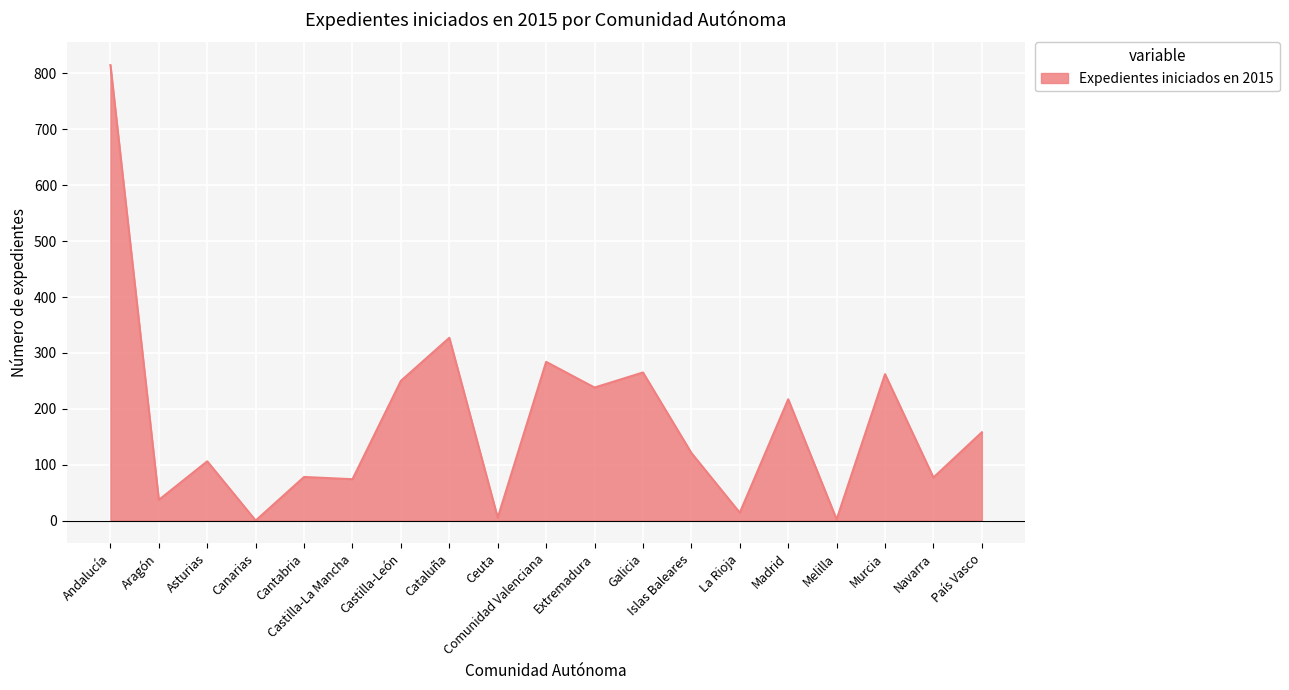

True or false: the data shows 88 at Madrid.

False